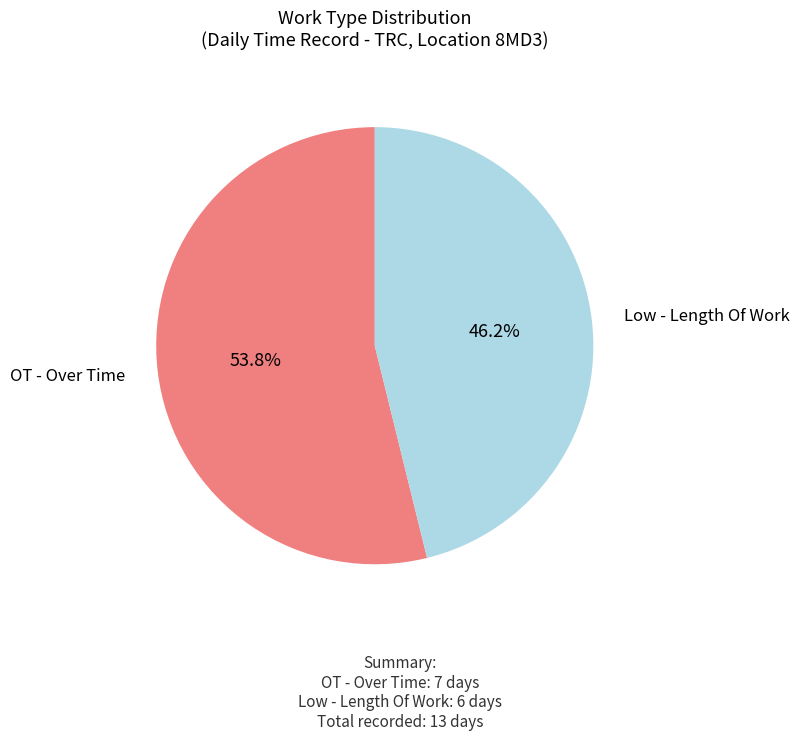

What is the ratio of the value at Low - Length Of Work to the value at OT - Over Time?

0.9